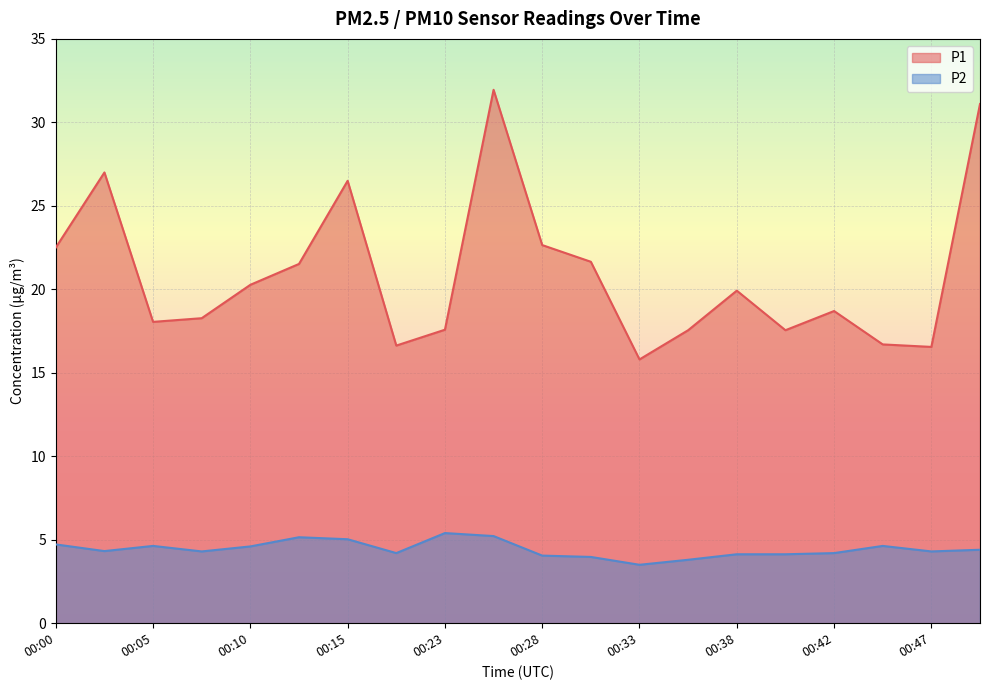

Where does the P1 series first go above 19?

00:00